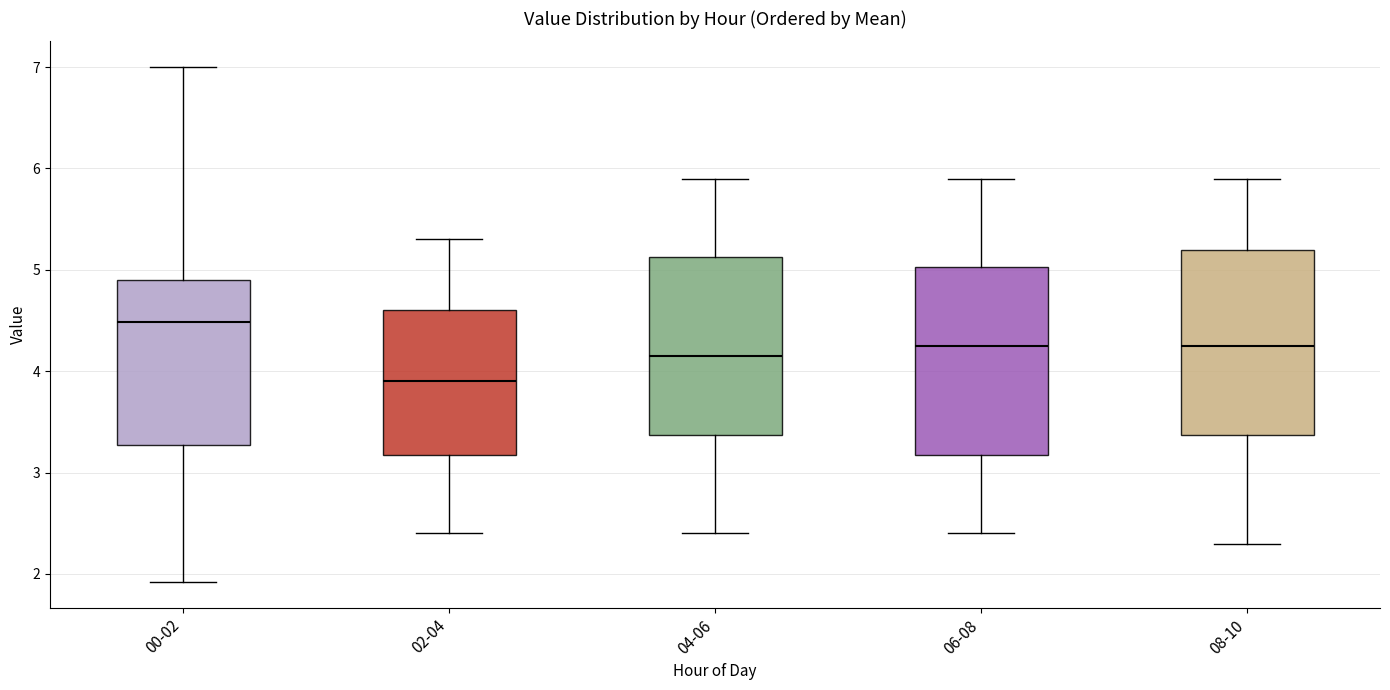

Reading left to right, read every box against the y-axis: the position of its median line, the range the box covers, and the ends of its whiskers. The values are not printed on the chart, so give them approximately, as read against the axis.

00-02: median 4.5, box 3.3 to 4.9, whiskers 1.9 to 7.0
02-04: median 3.9, box 3.2 to 4.6, whiskers 2.4 to 5.3
04-06: median 4.2, box 3.4 to 5.1, whiskers 2.4 to 5.9
06-08: median 4.3, box 3.2 to 5.0, whiskers 2.4 to 5.9
08-10: median 4.3, box 3.4 to 5.2, whiskers 2.3 to 5.9